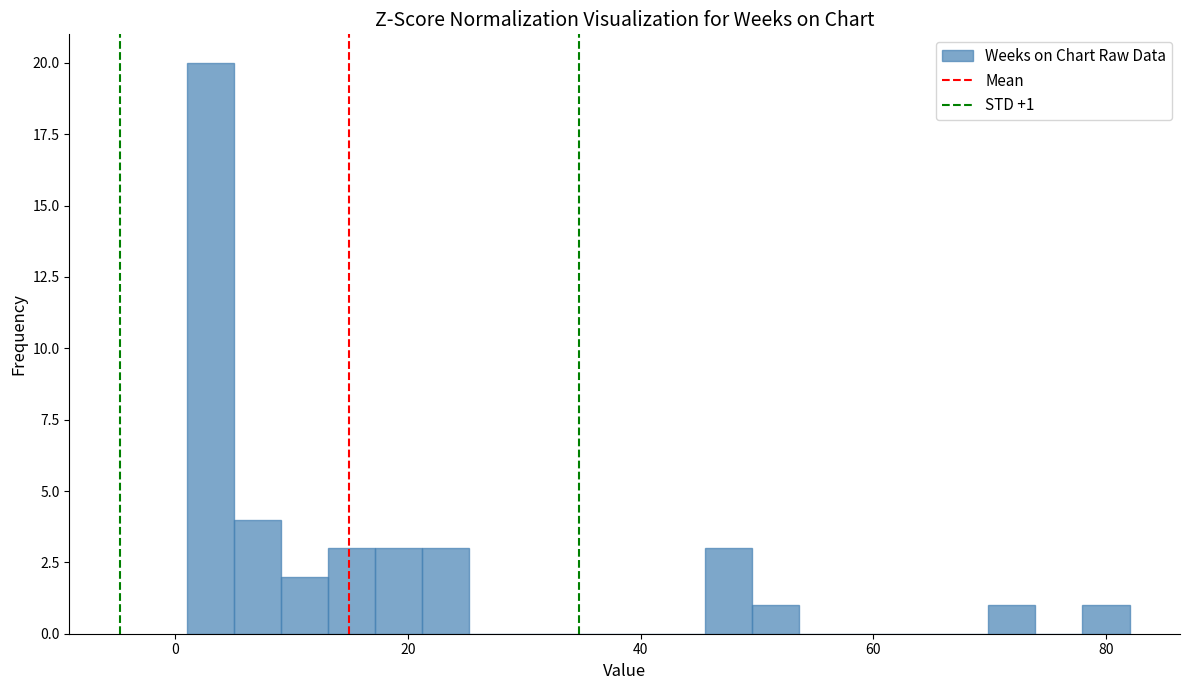

Around what value on the x-axis is the tallest bar? Give the approximate position of its centre, as read against the axis.

4